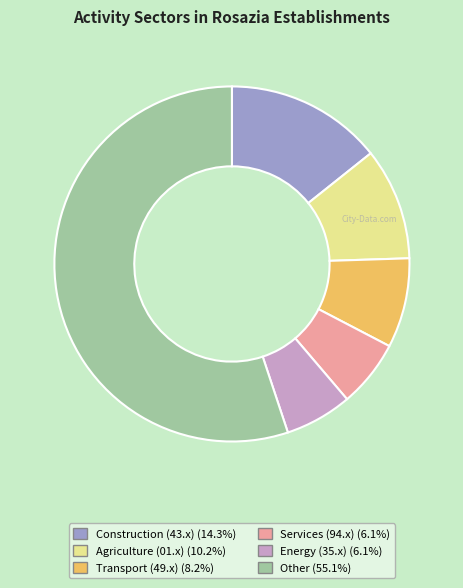

Combined, do Energy (35.x) (6.1%) and Agriculture (01.x) (10.2%) account for over 50%?

No